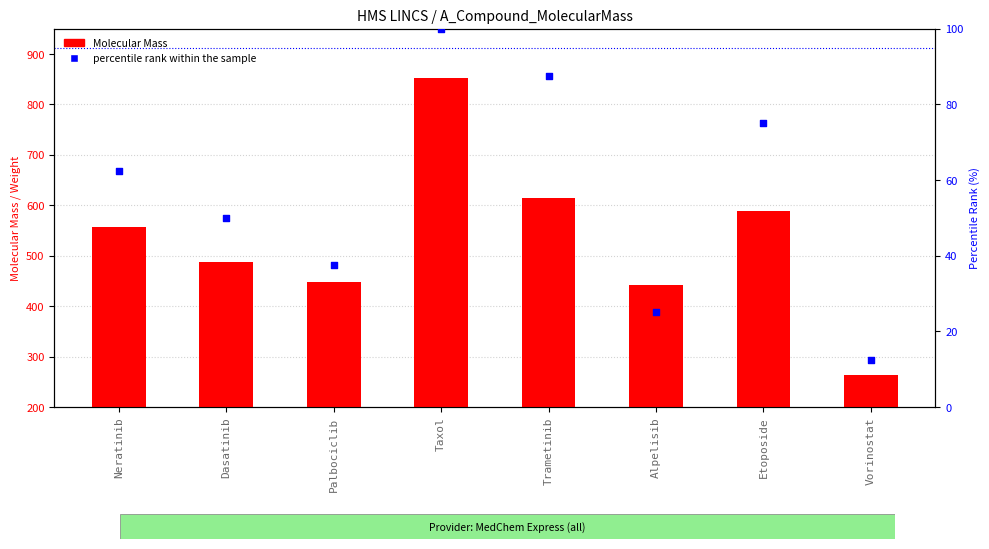

Is the value of percentile rank within the sample at Neratinib greater than the value of Molecular Mass at Palbociclib?

No